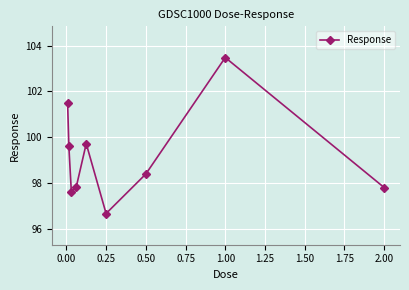

True or false: the data has more than 0 interior local peaks.

True